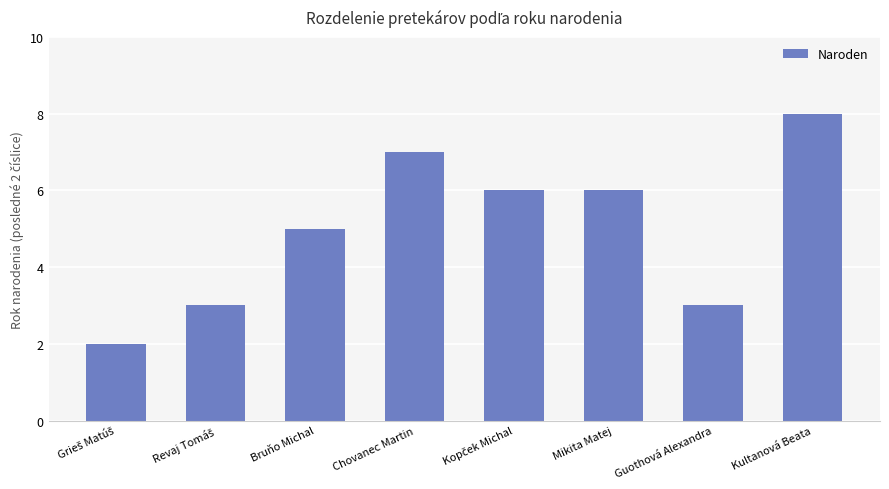

Where does the data first go above 6?

Chovanec Martin